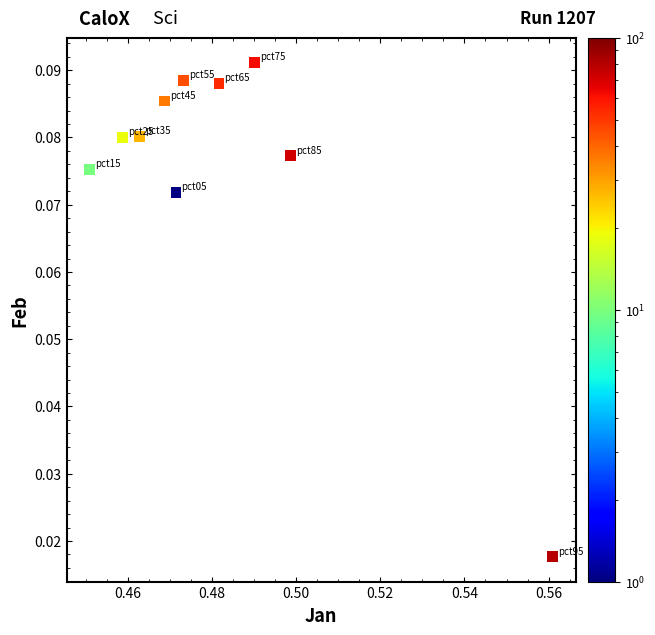

What is the average X value?

0.5